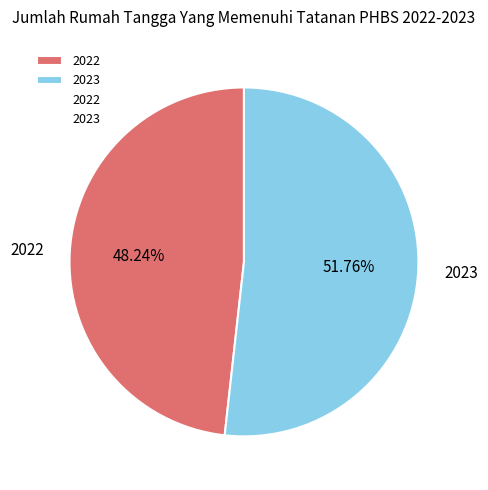

To the nearest percent, what percentage of the pie is 2023?

52%